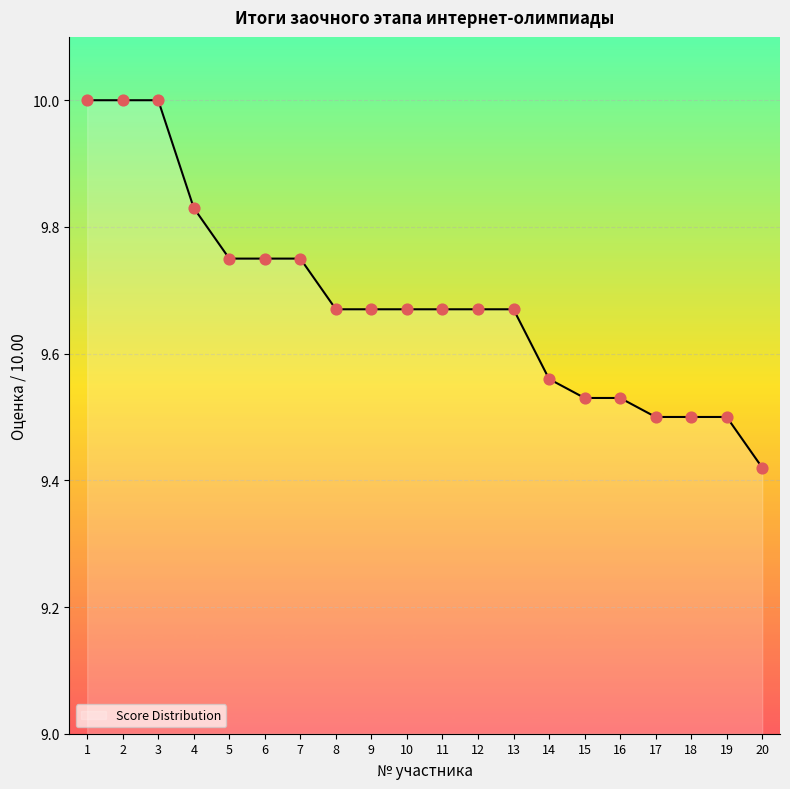

What is the ratio of the value at 18 to the value at 13?

1.0